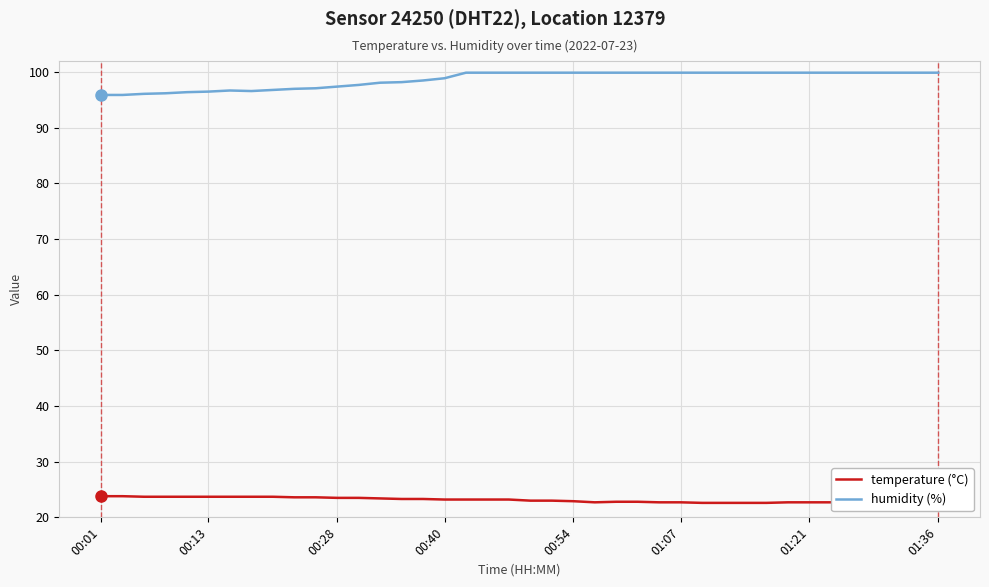

Count the number of data series in this chart.

2